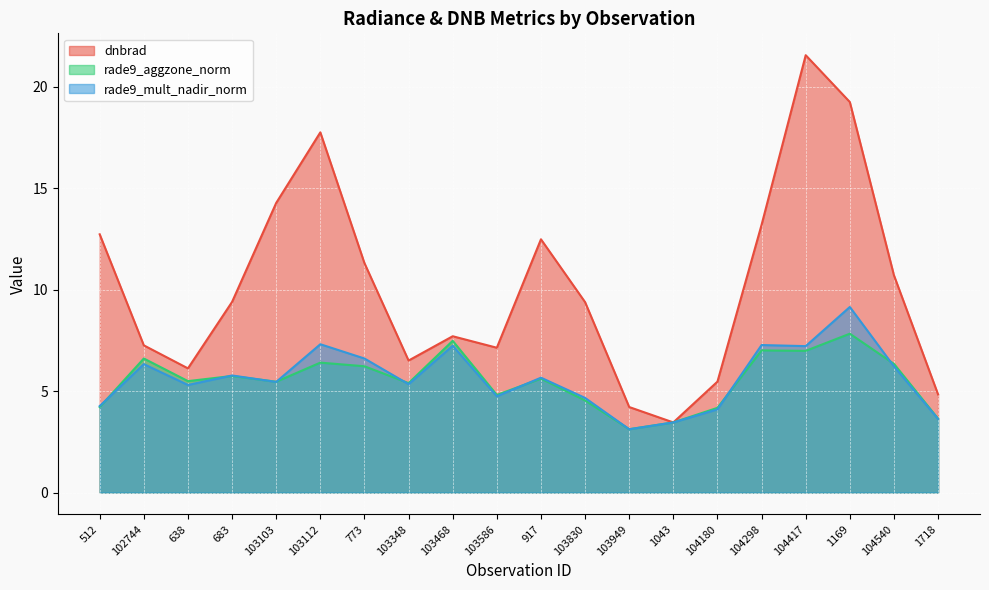

How many lines are shown in the chart?

3